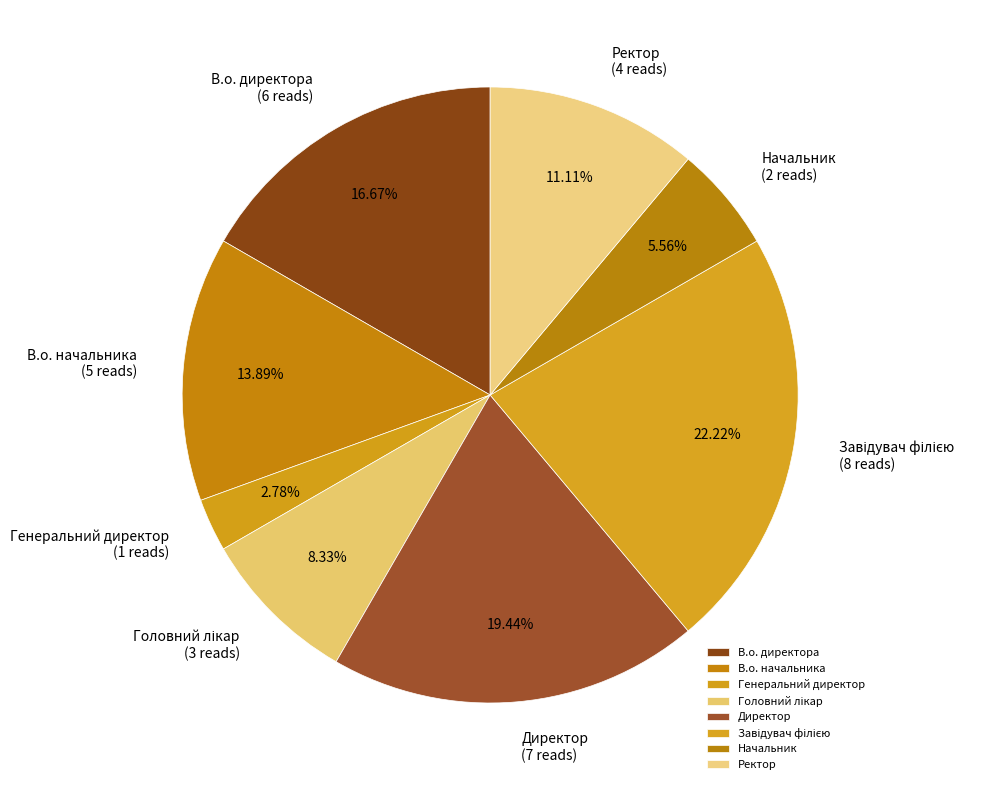

What is the smallest slice in the pie chart?

Генеральний директор